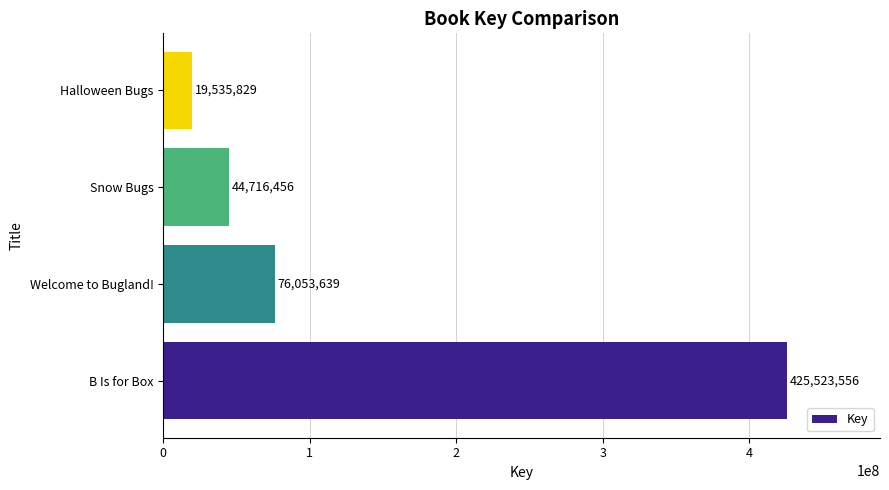

The value at Halloween Bugs is 19535829. True or false?

True